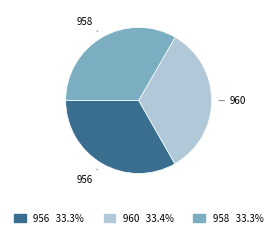

Is the sum of 958 and 956 greater than half?

Yes